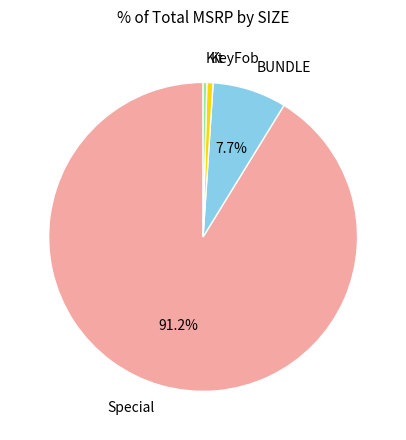

Is there any slice that represents more than half of the pie?

Yes